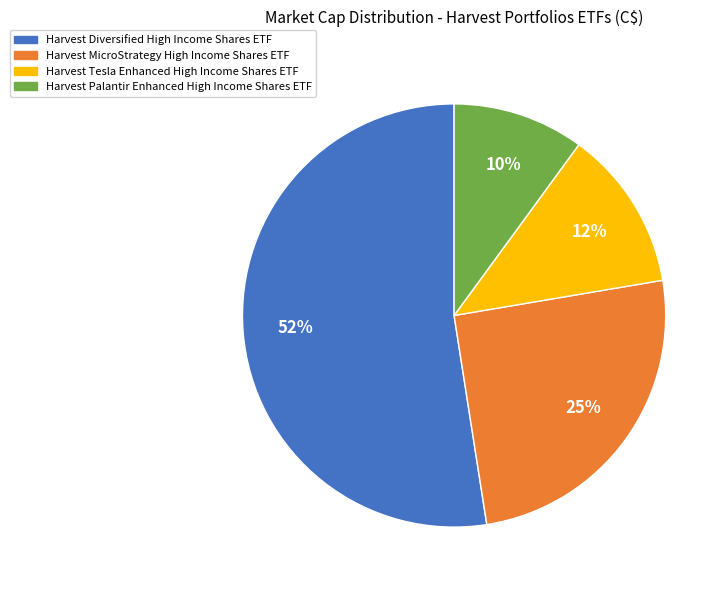

True or false: Harvest MicroStrategy High Income Shares ETF accounts for 31% of the total.

False